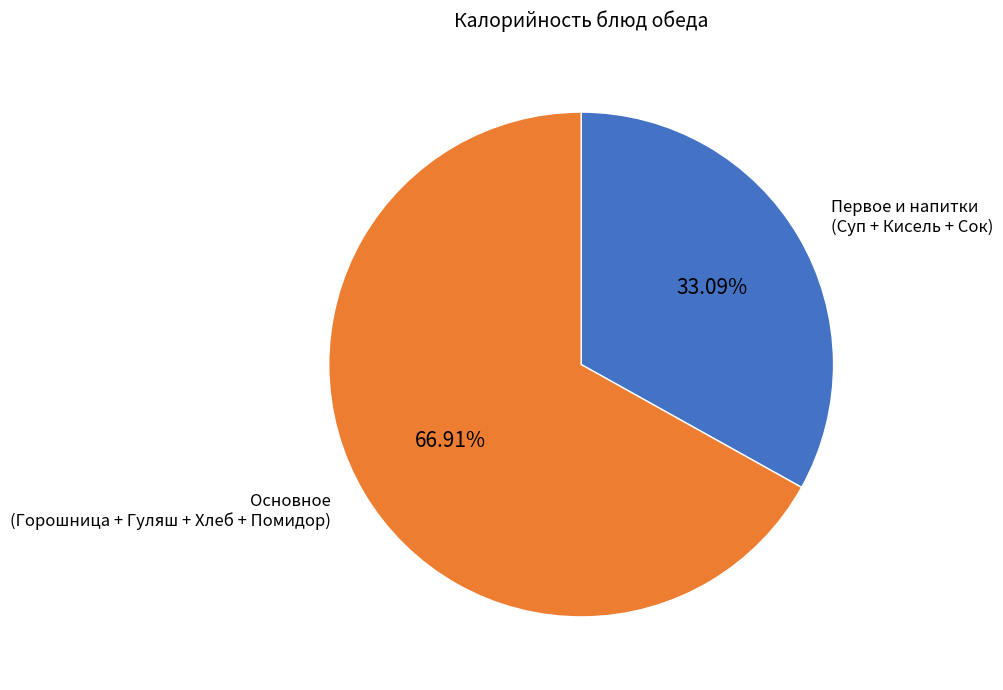

To the nearest percent, what is the difference between the largest and smallest slice percentages?

34%